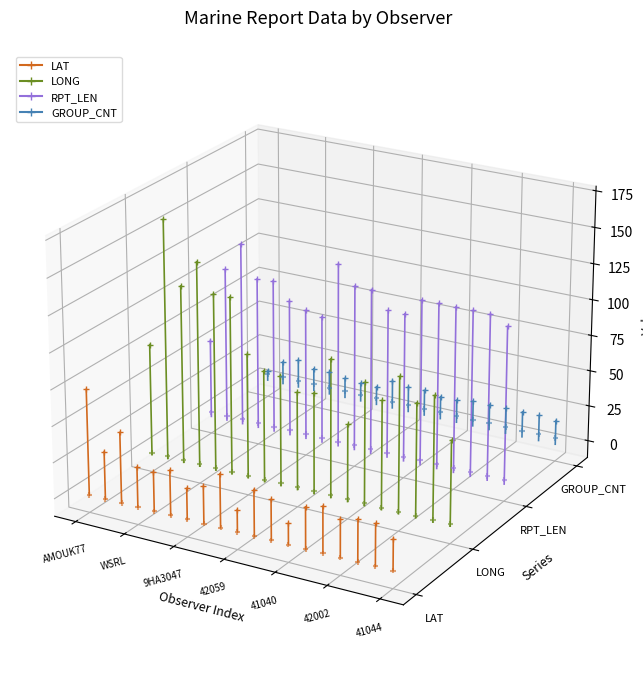

Is the value of GROUP_CNT at AMOUK77 greater than the value of LONG at WSRL?

No